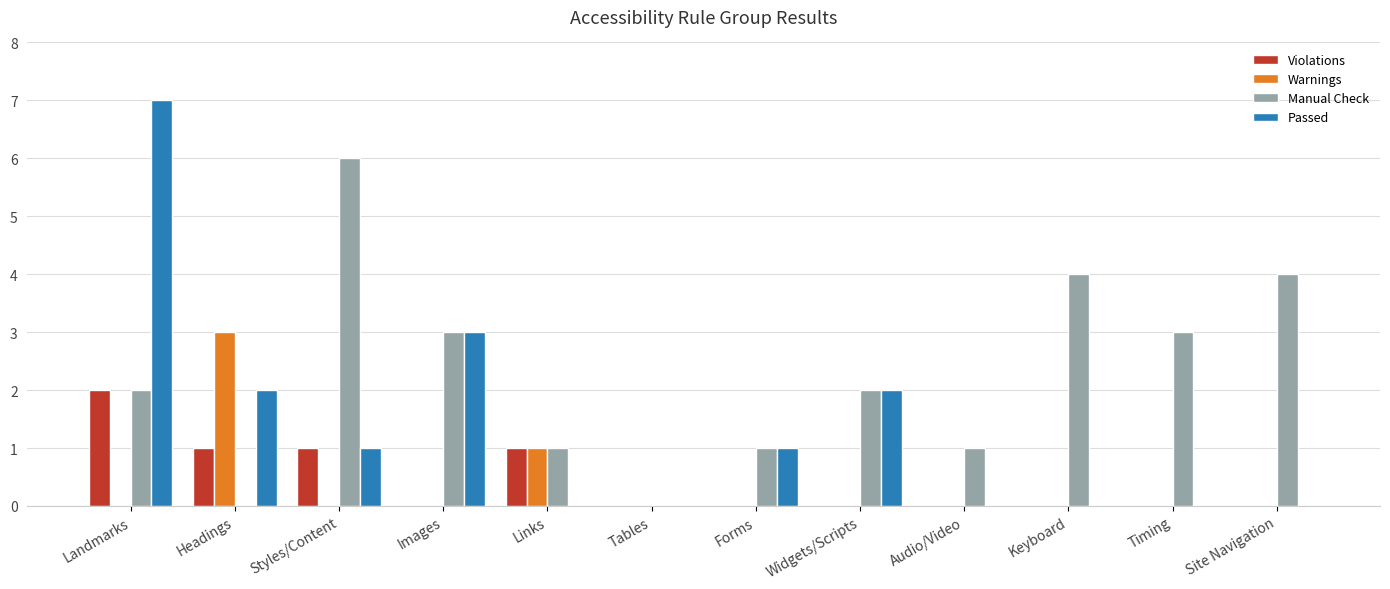

The value of Warnings at Audio/Video is 0. True or false?

True